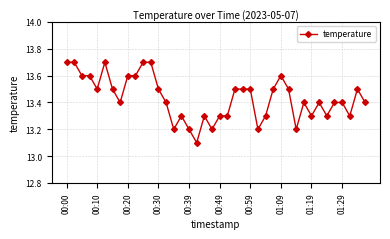

How many values are between 13 and 14?

40